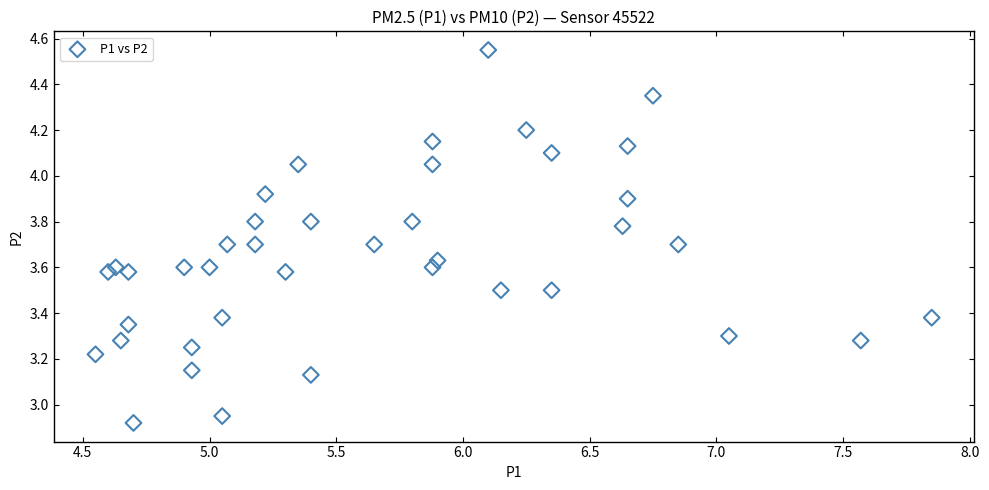

What is the range of Y values (max minus min)?

1.6